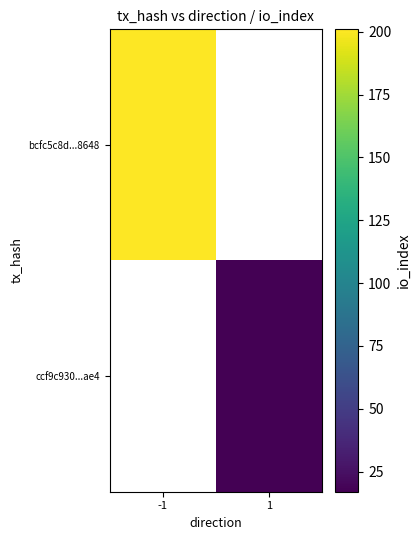

How many distinct data groups are displayed?

2